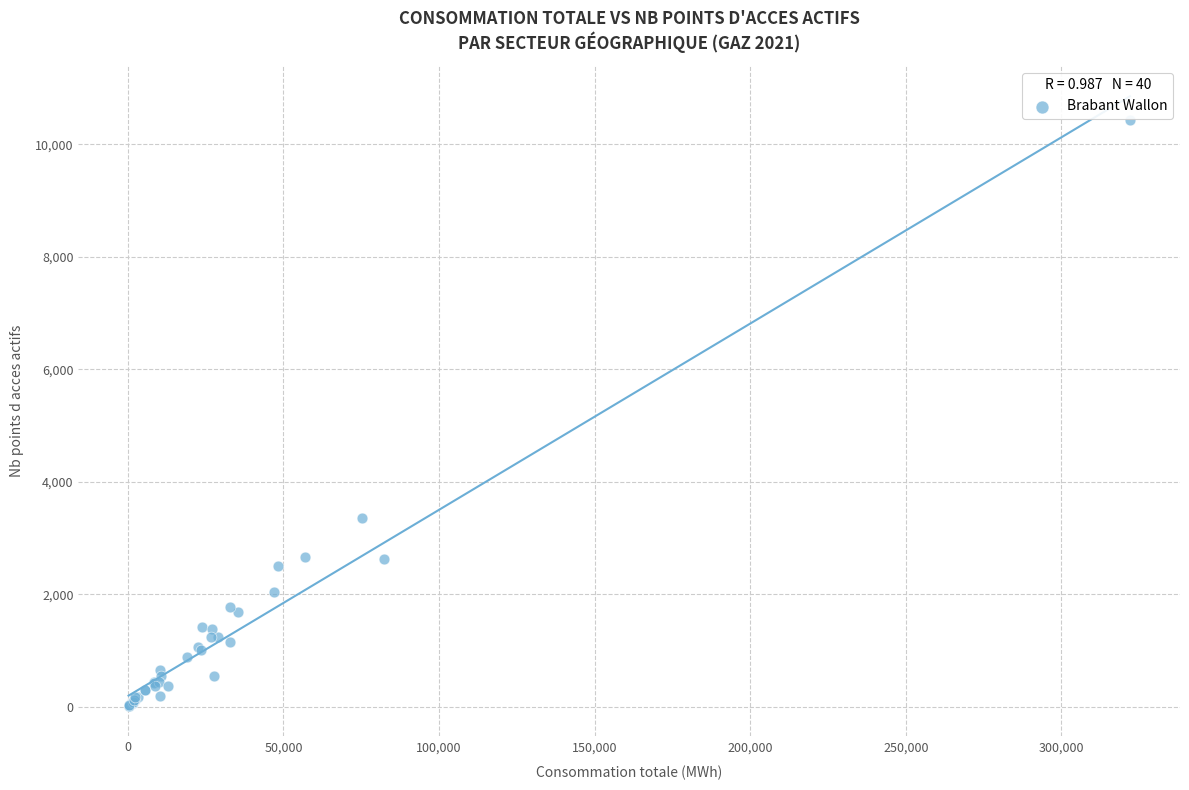

What Y value in the scatter plot is closest to 5223?

3353